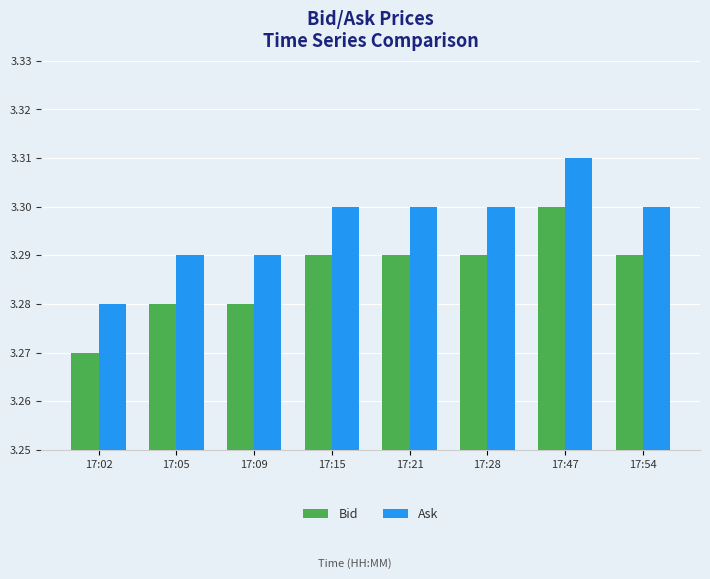

At which category is the sum across all series the highest?

17:47